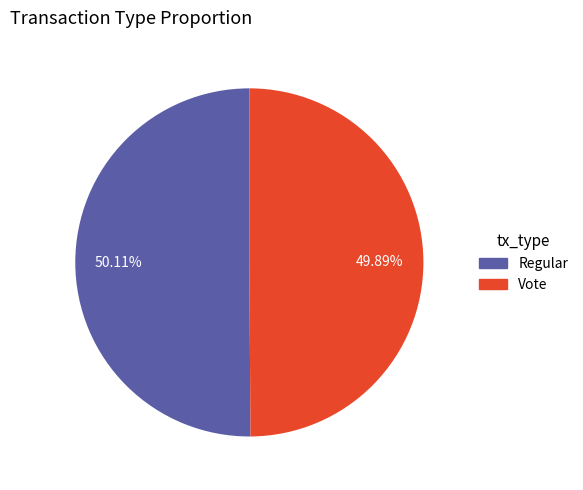

How many slices are in this pie chart?

2